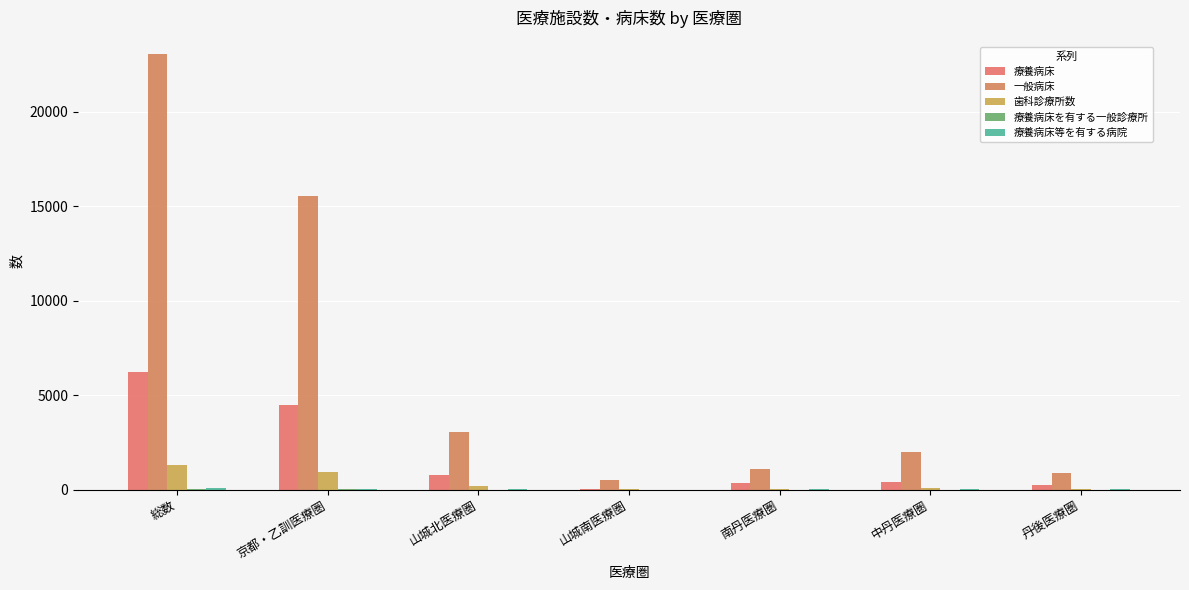

Rank the series by their maximum value, from lowest to highest.

療養病床を有する一般診療所, 療養病床等を有する病院, 歯科診療所数, 療養病床, 一般病床